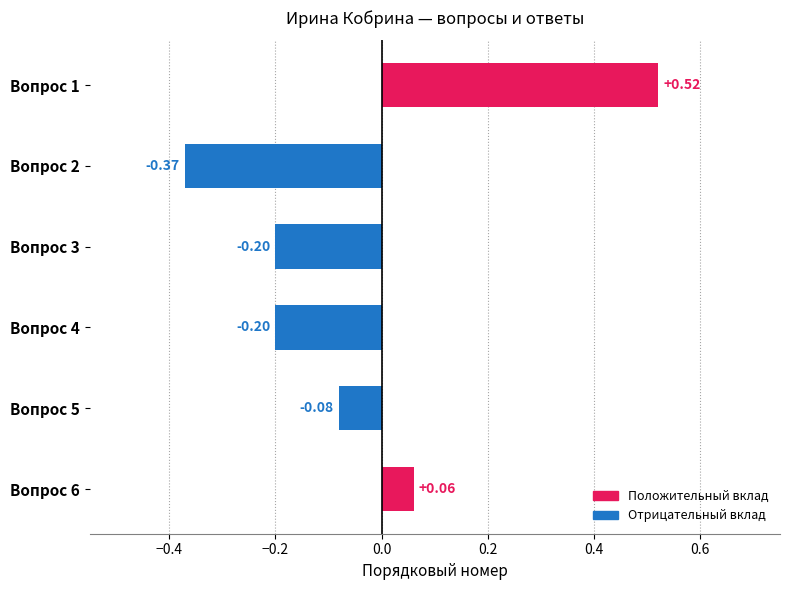

Between Вопрос 1 and Вопрос 5, which is larger?

Вопрос 1